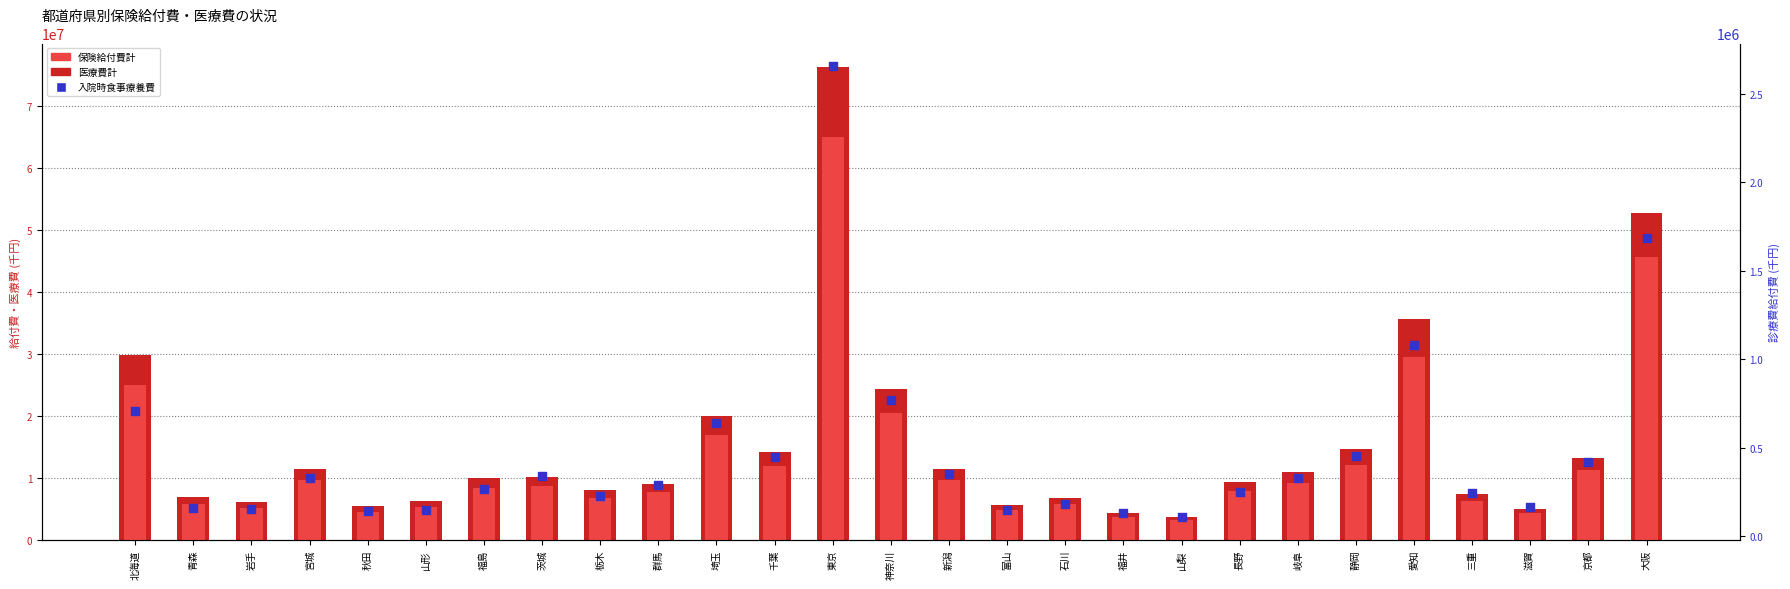

At which category is the sum across all series the highest?

東京